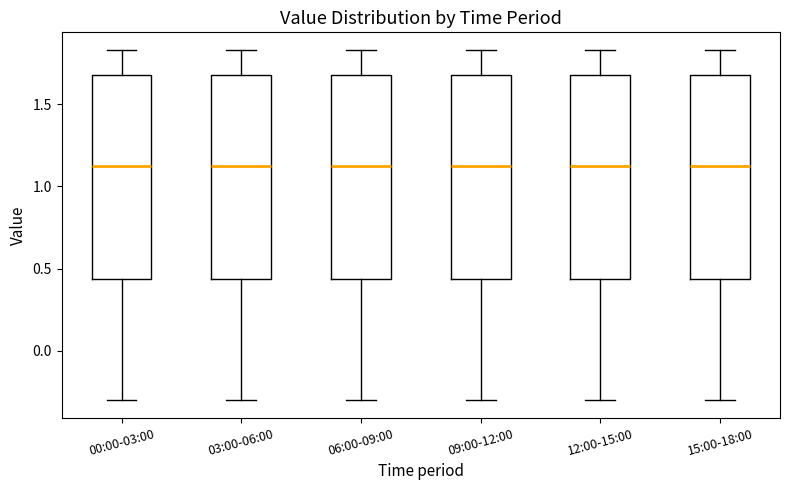

Where does the lower whisker of the box for 15:00-18:00 end on the y-axis? The values are not printed on the chart, so give them approximately, as read against the axis.

-0.30